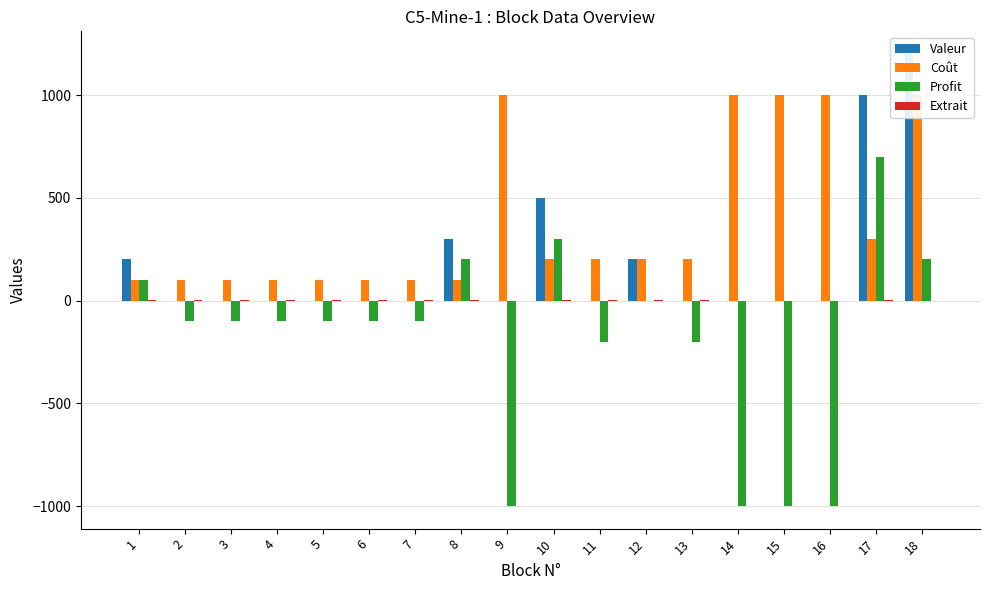

True or false: Valeur has a value of 103 at 1.

False